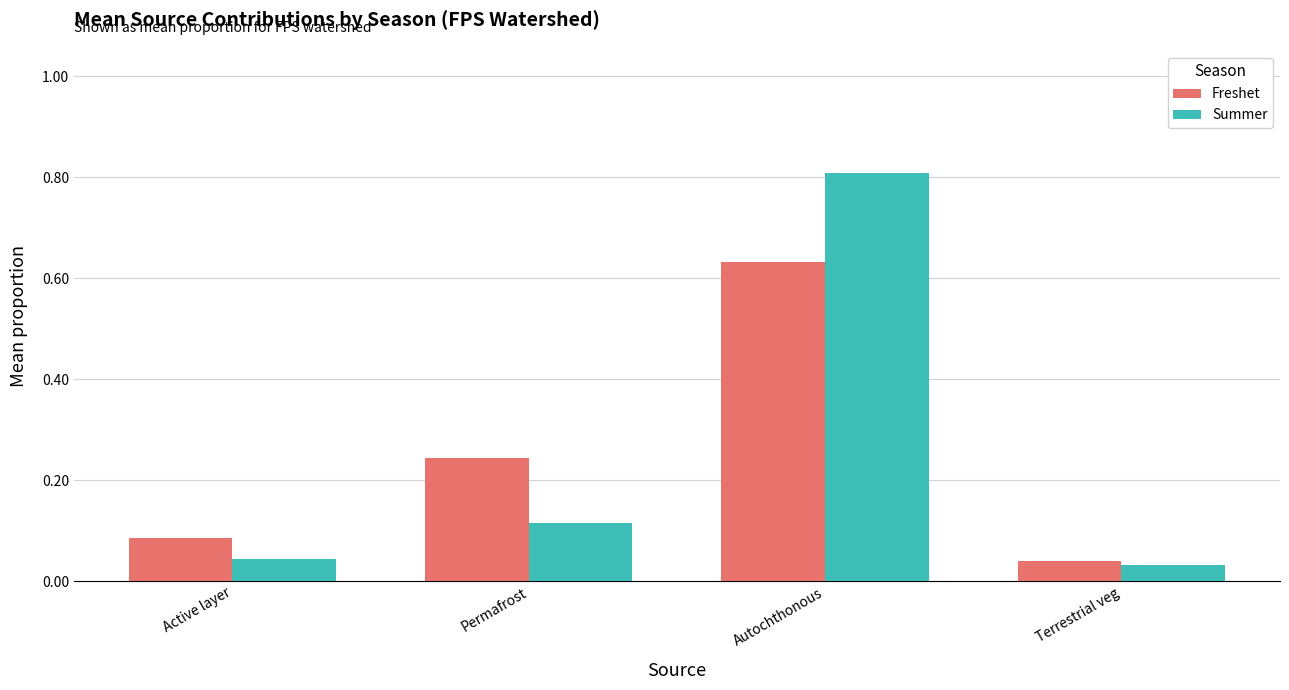

At how many categories does at least one series exceed 0?

4